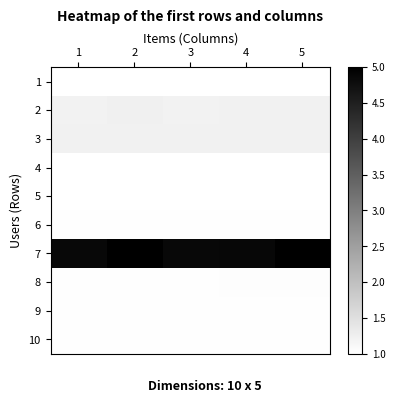

Reading left to right, list all the values displayed in this chart.

1: 1=1.0	2=1.0	3=1.0	4=1.0	5=1.0
2: 1=1.2	2=1.2	3=1.2	4=1.2	5=1.2
3: 1=1.2	2=1.2	3=1.2	4=1.2	5=1.2
4: 1=1.0	2=1.0	3=1.0	4=1.0	5=1.0
5: 1=1.0	2=1.0	3=1.0	4=1.0	5=1.0
6: 1=1.0	2=1.0	3=1.0	4=1.0	5=1.0
7: 1=4.9	2=5.0	3=4.9	4=4.9	5=5.0
8: 1=1.0	2=1.0	3=1.0	4=1.0	5=1.0
9: 1=1.0	2=1.0	3=1.0	4=1.0	5=1.0
10: 1=1.0	2=1.0	3=1.0	4=1.0	5=1.0